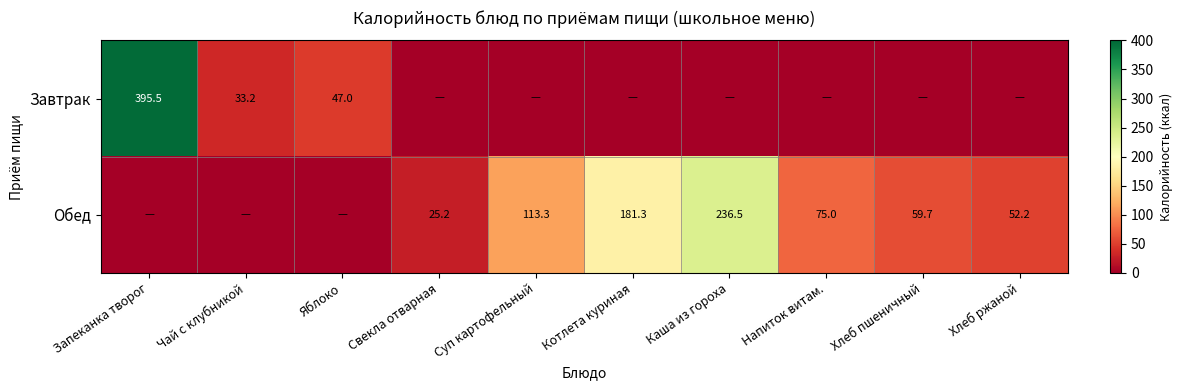

The Обед series shows 396.5 at Каша из гороха. True or false?

False